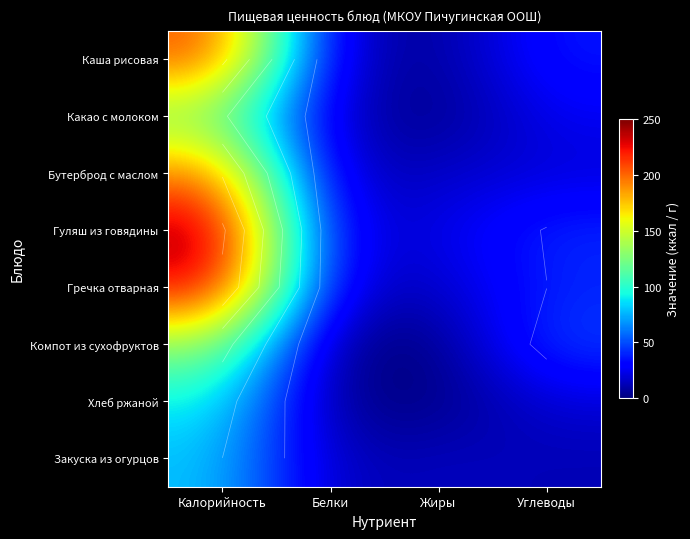

What is the sum of the Гречка отварная values at Жиры and Калорийность?

246.0